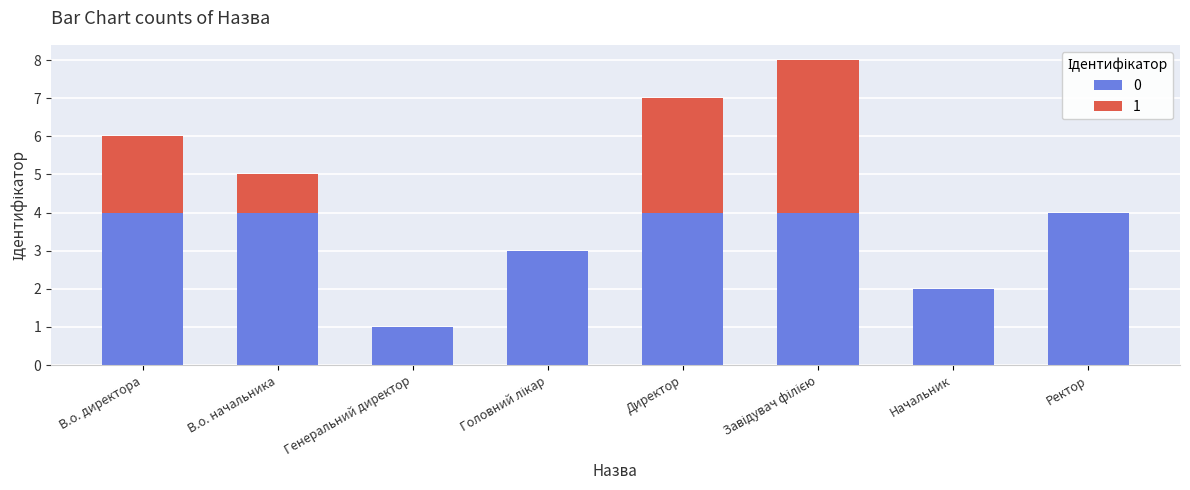

What is the total value across all series at Ректор?

4